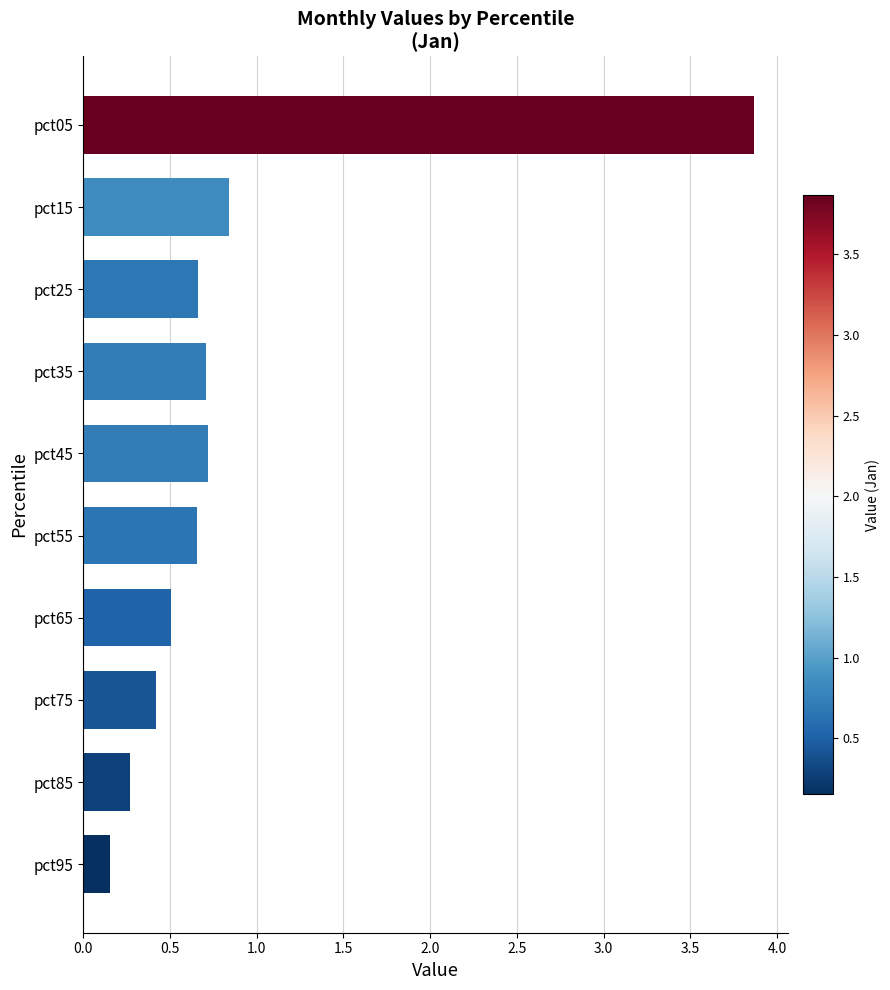

Which has a higher value, pct85 or pct35?

pct35